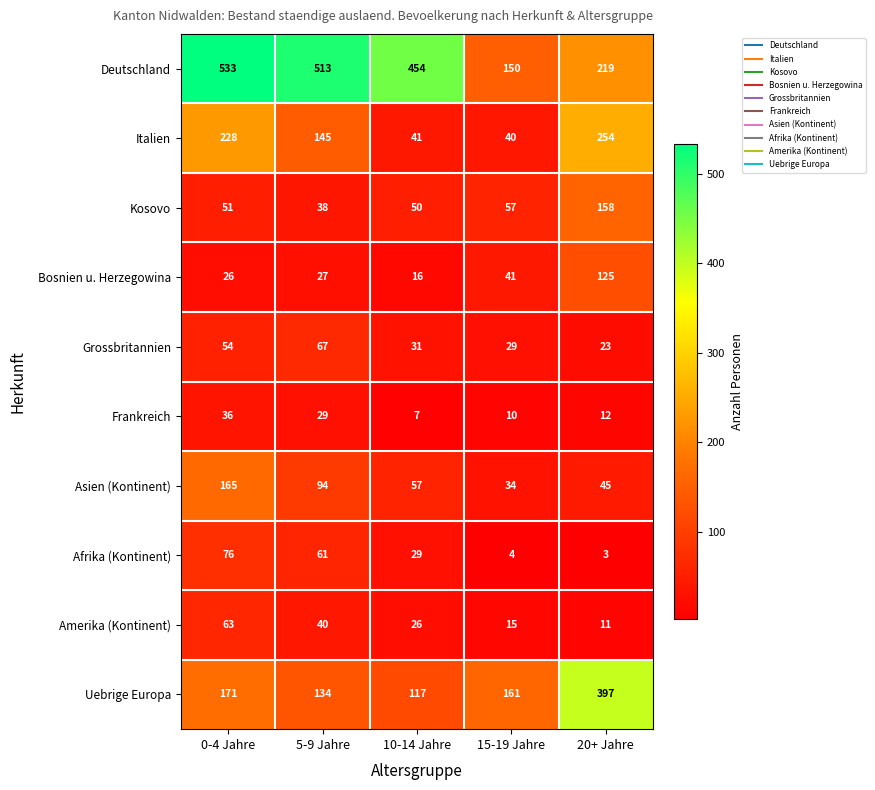

True or false: Grossbritannien has a value of 43 at 10-14 Jahre.

False